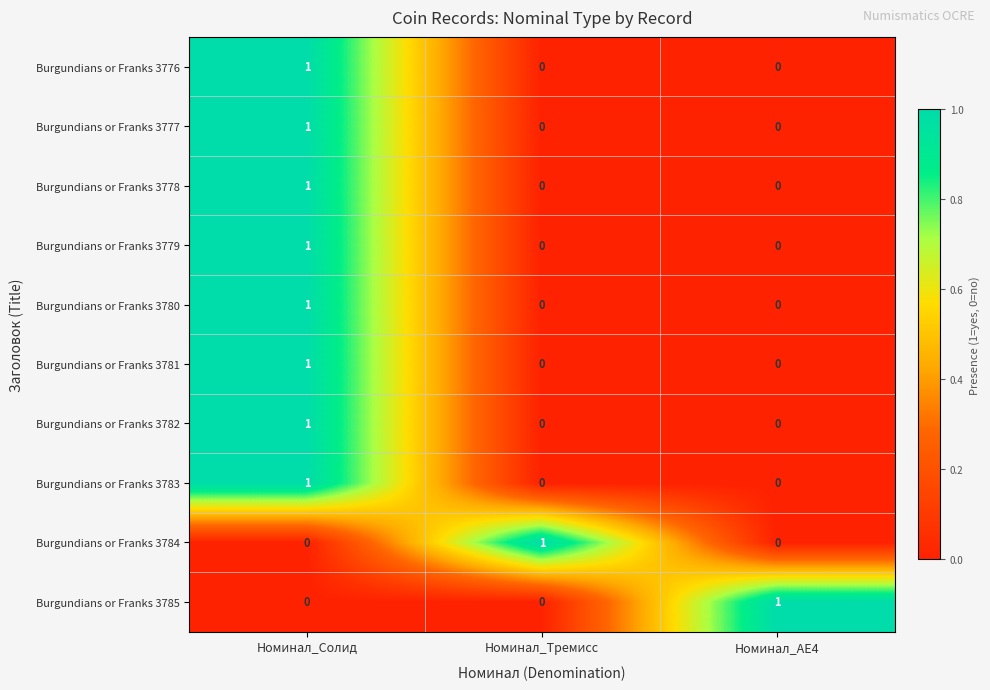

How many Burgundians or Franks 3785 values are between 0 and 1?

3